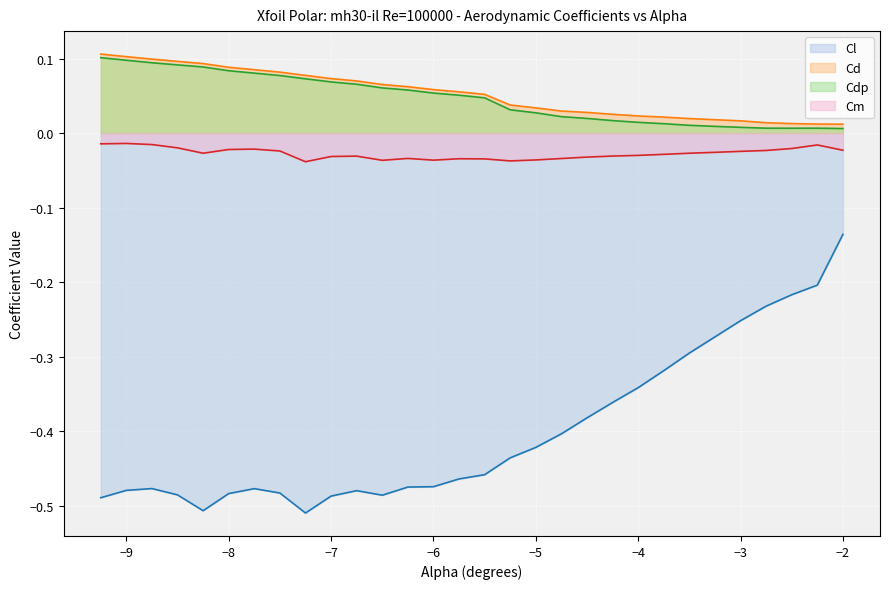

Rank the series by their maximum value, from highest to lowest.

Cd, Cdp, Cm, Cl